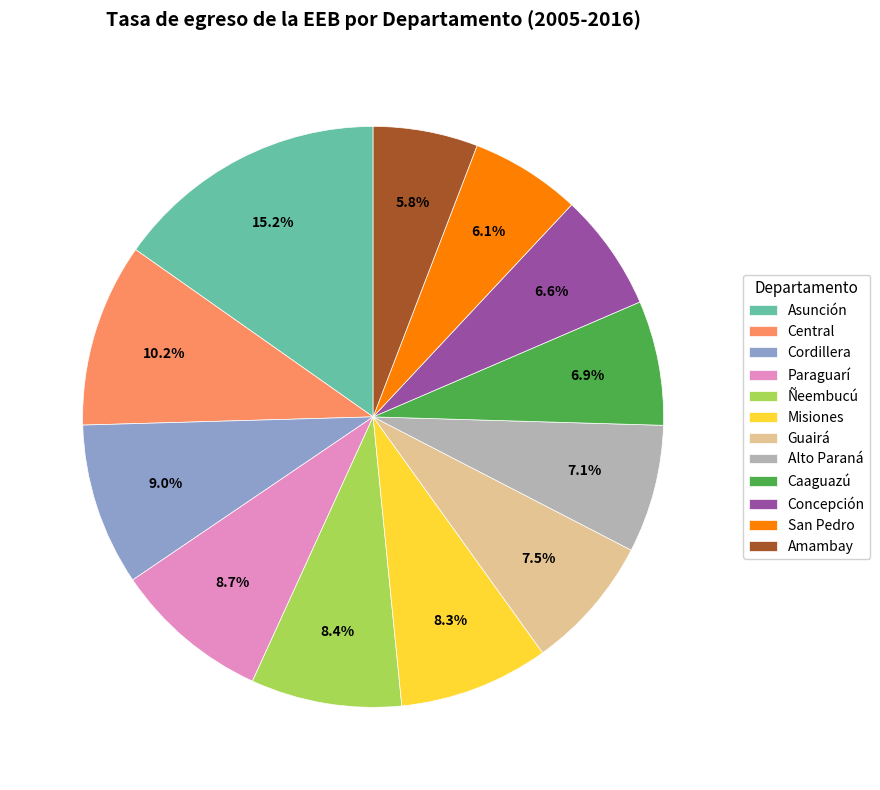

Which category has the biggest portion of the pie?

Asunción